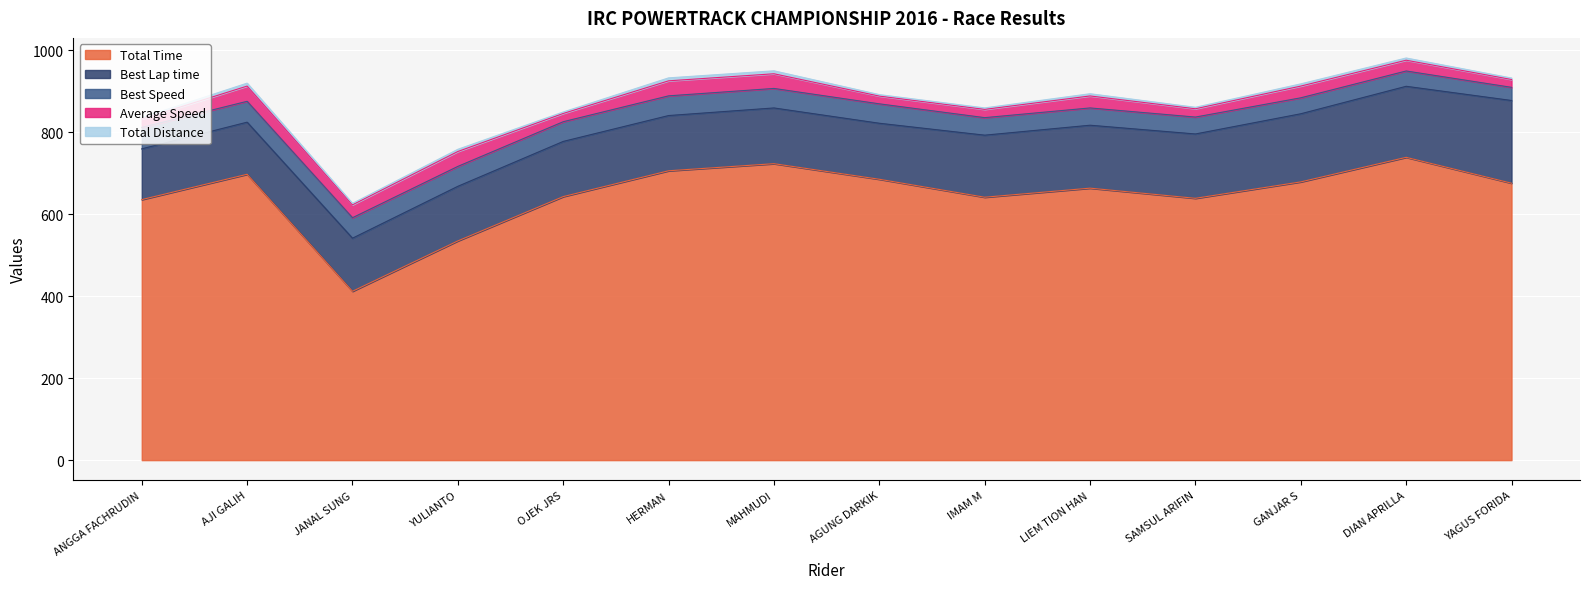

Where is Total Distance nearest to the value 5?

YULIANTO